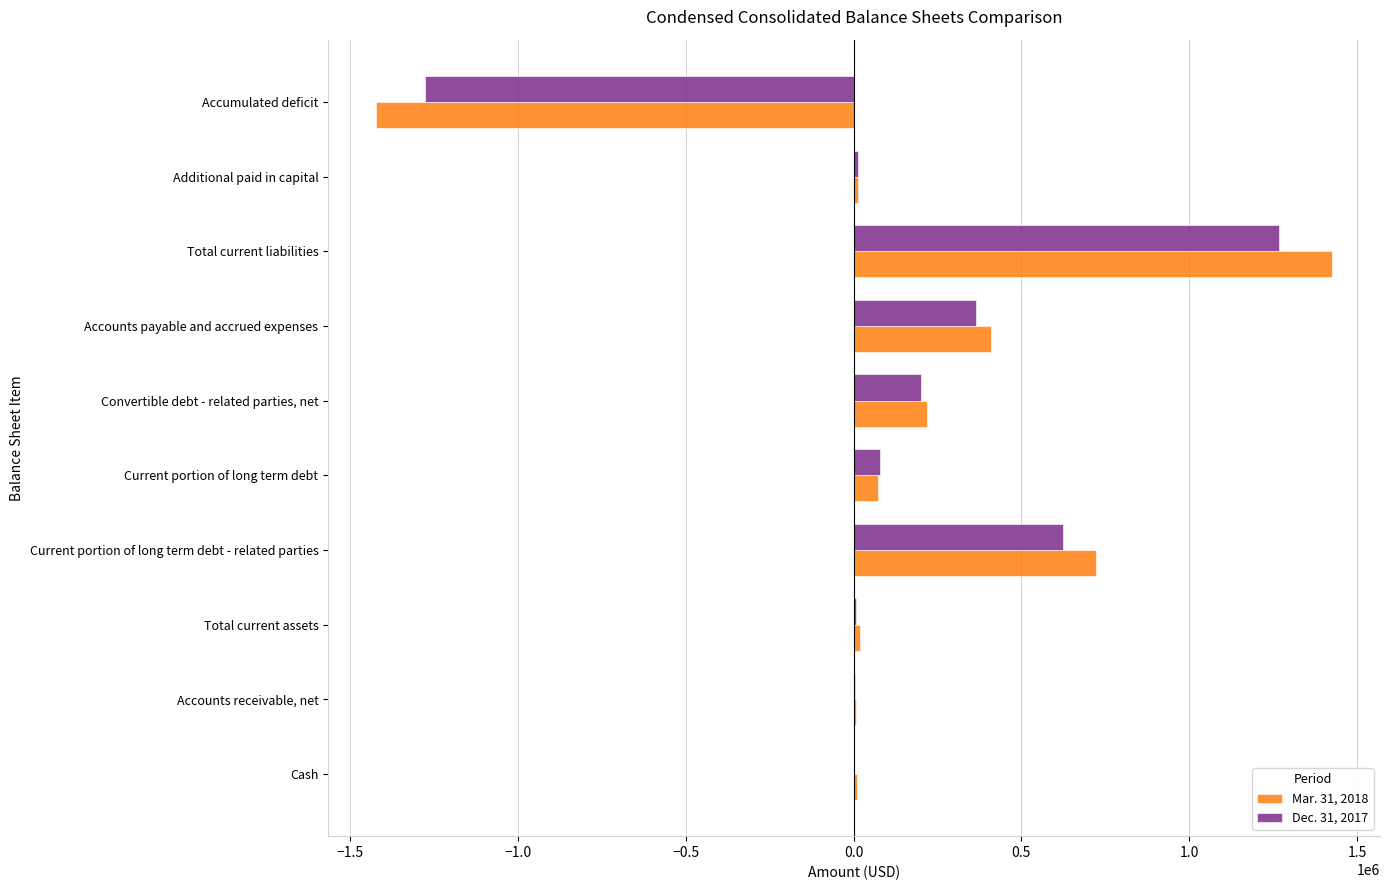

What are all the series names shown in the legend?

Mar. 31, 2018, Dec. 31, 2017